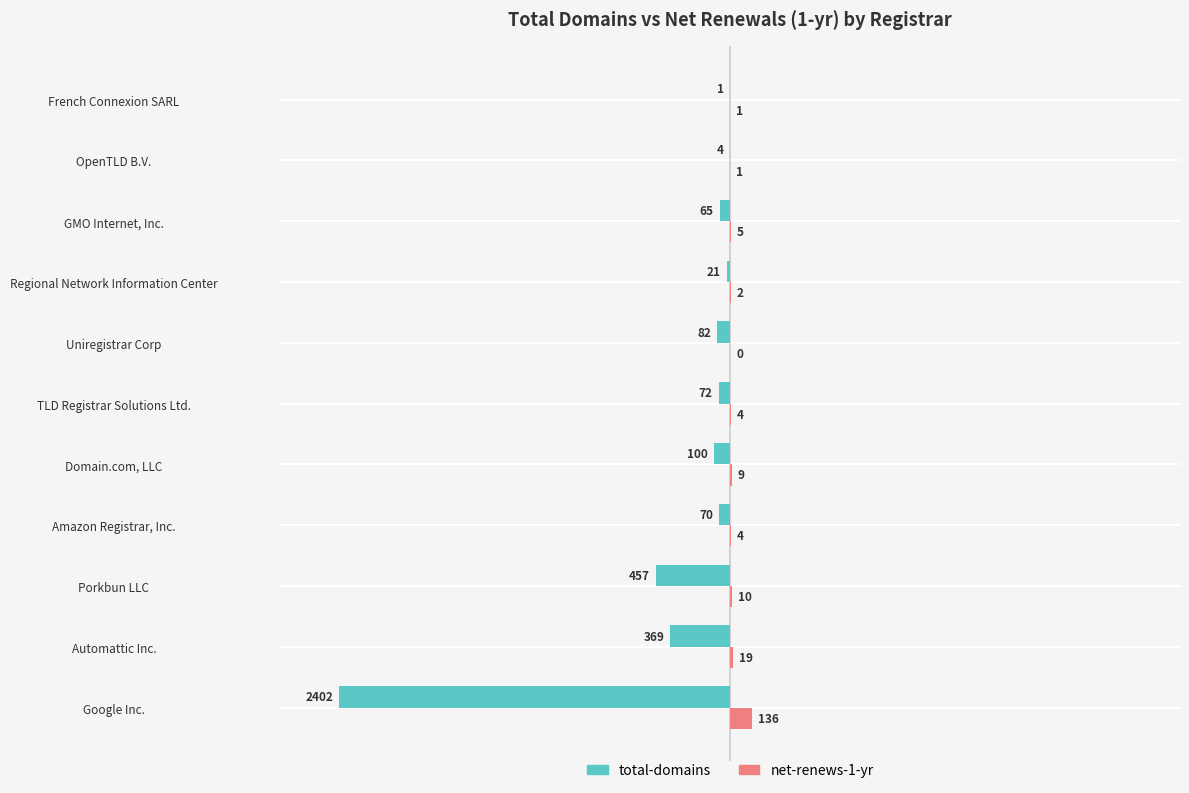

What are all the series names shown in the legend?

total-domains, net-renews-1-yr